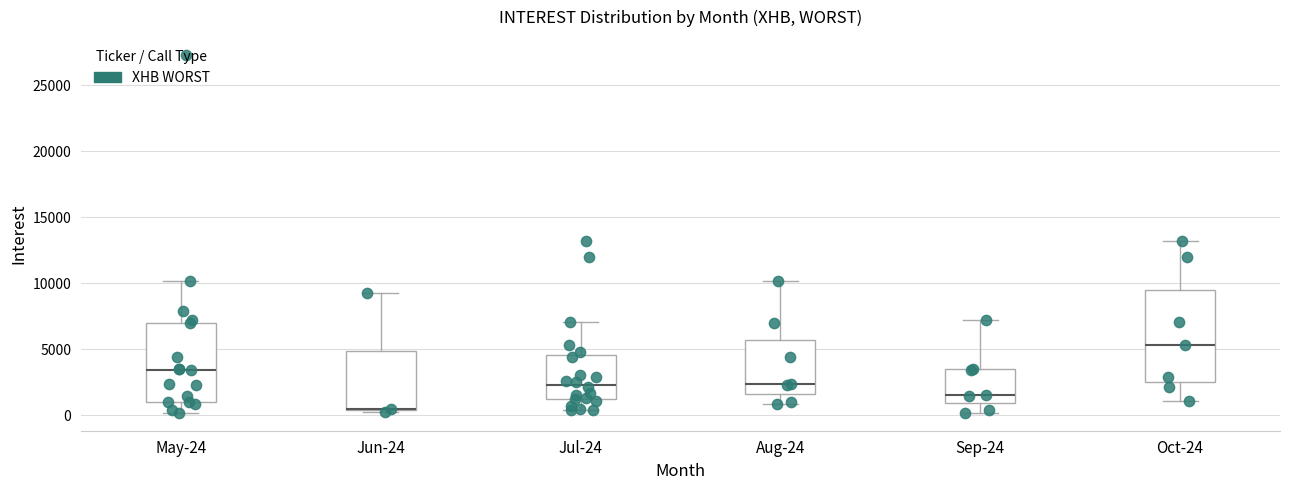

Reading left to right, transcribe this box plot: for each box, give where its median line is, the range the box spans, and where its two whiskers end, as read against the y-axis. The values are not printed on the chart, so give them approximately, as read against the axis.

May-24: median 3500, box 1000 to 7000, whiskers 0 to 10000
Jun-24: median 500 (drawn on the box's lower edge), box 500 to 5000, whiskers 500 to 9500
Jul-24: median 2500, box 1000 to 4500, whiskers 500 to 7000
Aug-24: median 2500, box 1500 to 5500, whiskers 1000 to 10000
Sep-24: median 1500, box 1000 to 3500, whiskers 0 to 7000
Oct-24: median 5500, box 2500 to 9500, whiskers 1000 to 13000